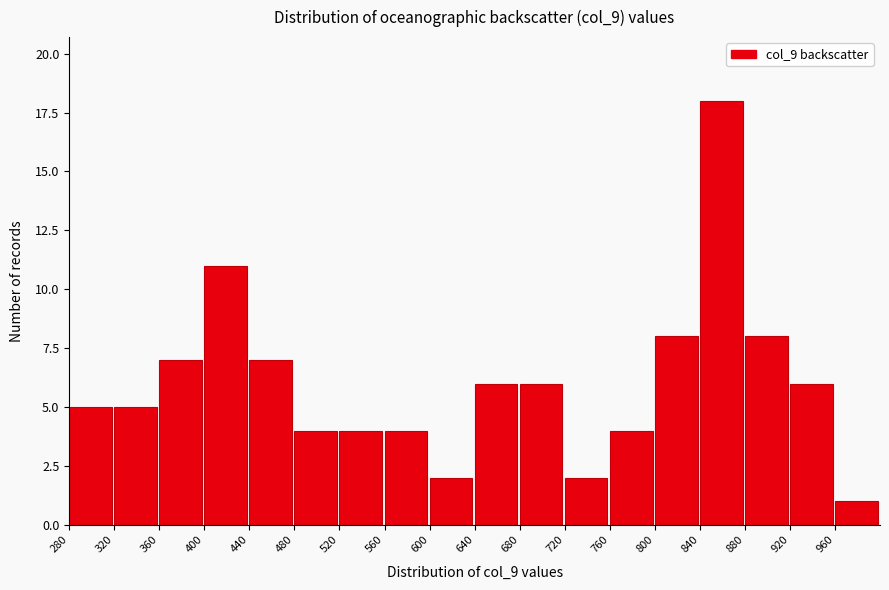

Reading left to right, list every bar in this chart as the range it spans on the x-axis followed by its height. The values are not printed on the chart, so give them approximately, as read against the axis.

280 to 320: 5
320 to 360: 5
360 to 400: 7
400 to 440: 11
440 to 480: 7
480 to 520: 4
520 to 560: 4
560 to 600: 4
600 to 640: 2
640 to 680: 6
680 to 720: 6
720 to 760: 2
760 to 800: 4
800 to 840: 8
840 to 880: 18
880 to 920: 8
920 to 960: 6
960 to 1000: 1